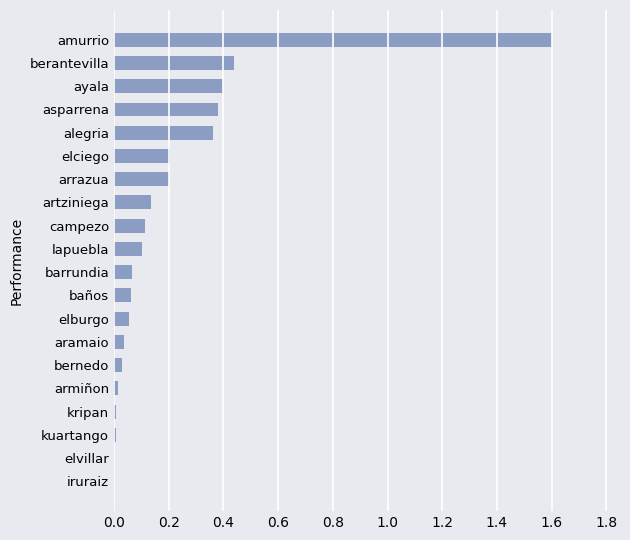

What is the sum of all values?

4.2